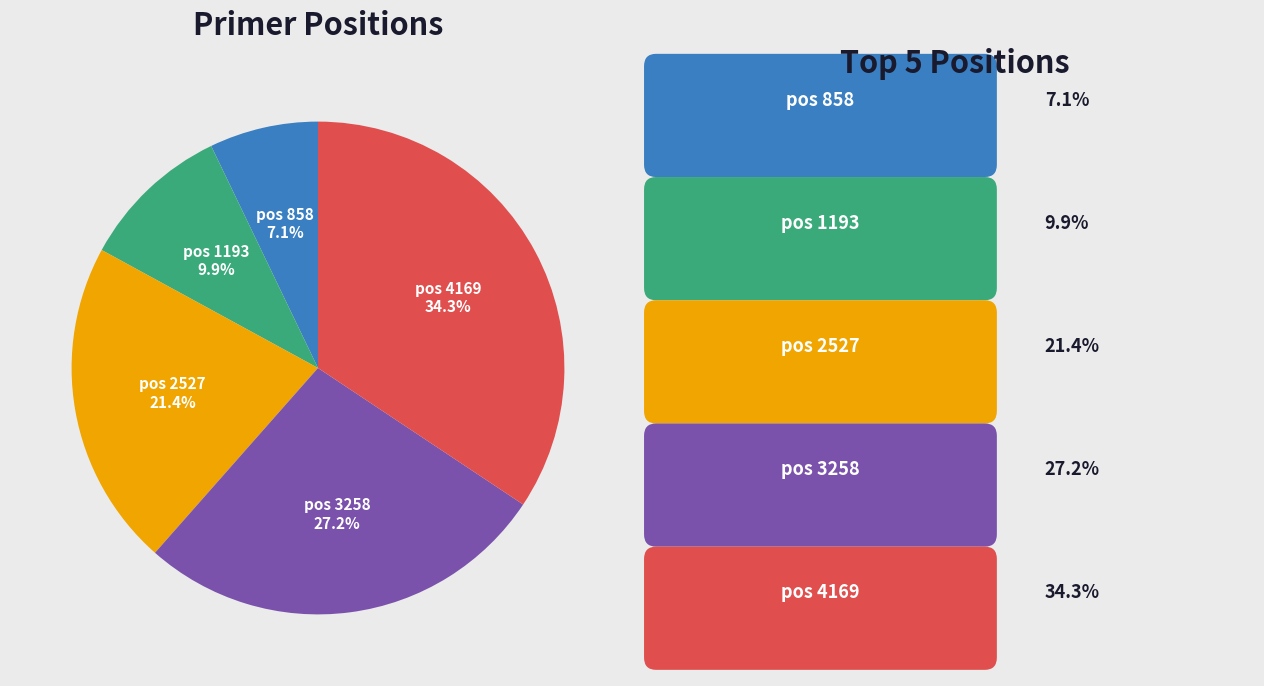

Rank the categories by value from highest to lowest.

pos 4169, pos 3258, pos 2527, pos 1193, pos 858